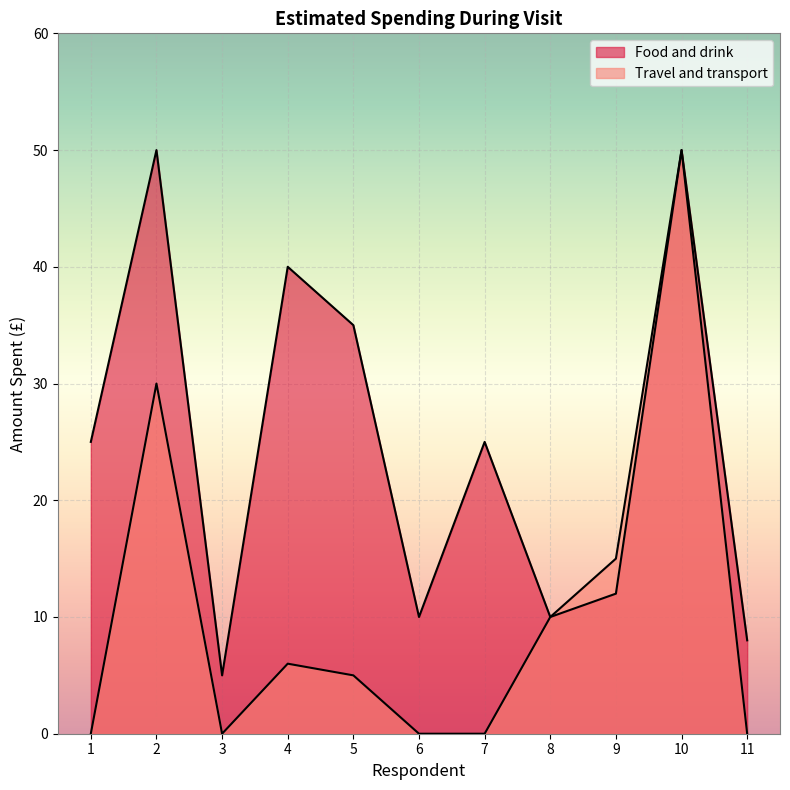

What is the average value of the Food and drink series?

25